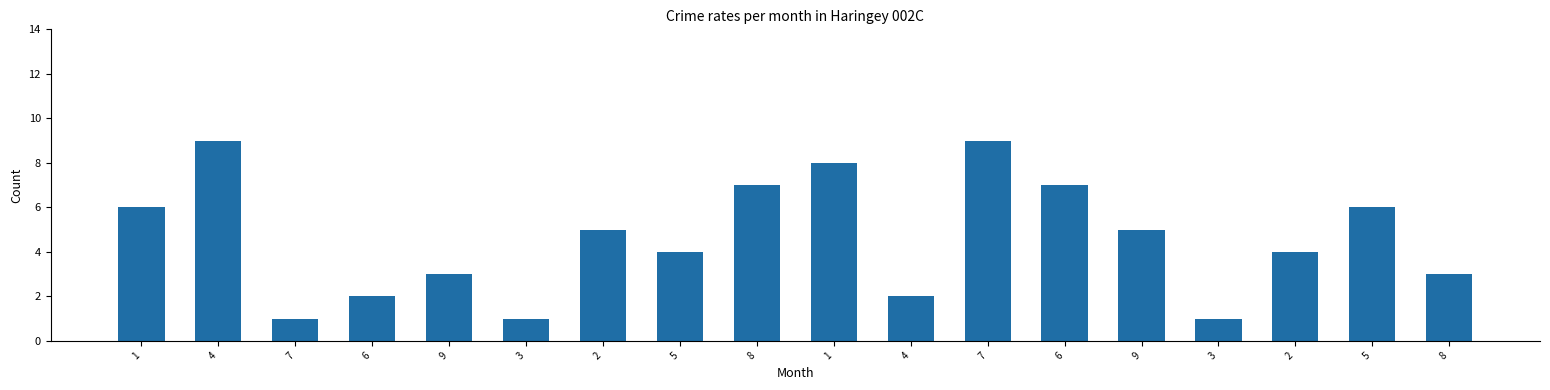

At which category does the chart reach its peak across all series?

4